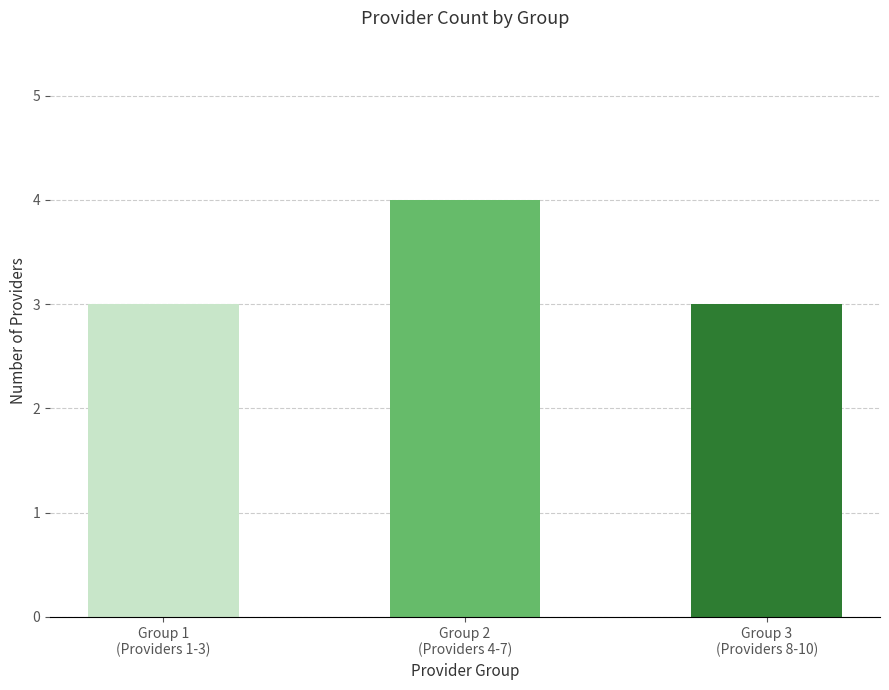

The chart shows a value of 3 at Group 3
(Providers 8-10). True or false?

True